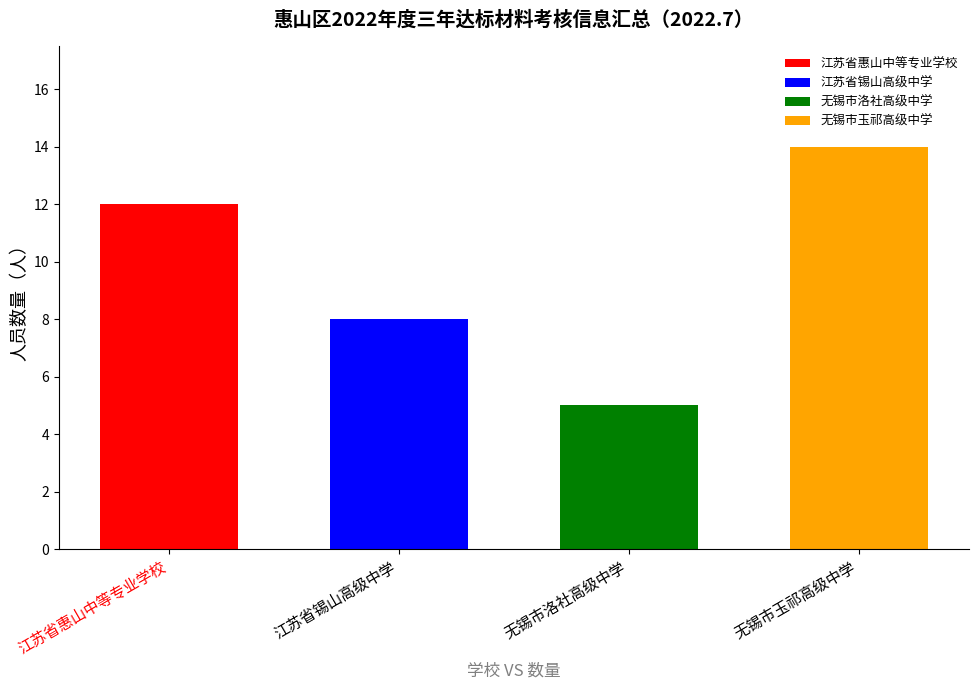

Are the bars horizontal?

No